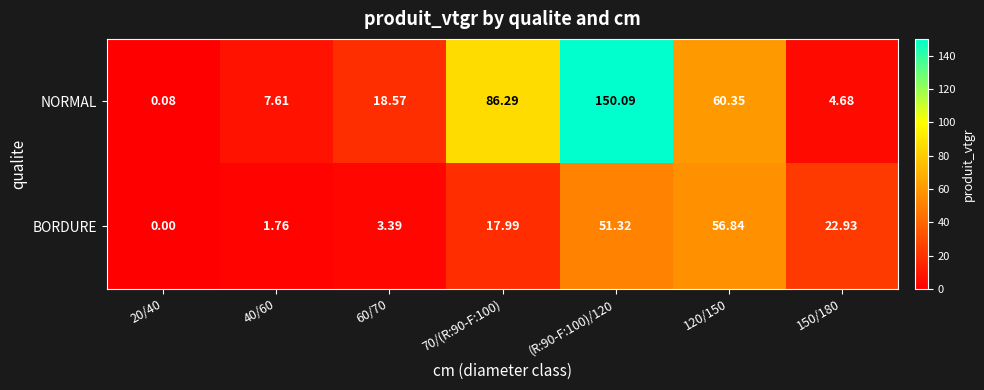

Which series has the widest spread of values?

NORMAL